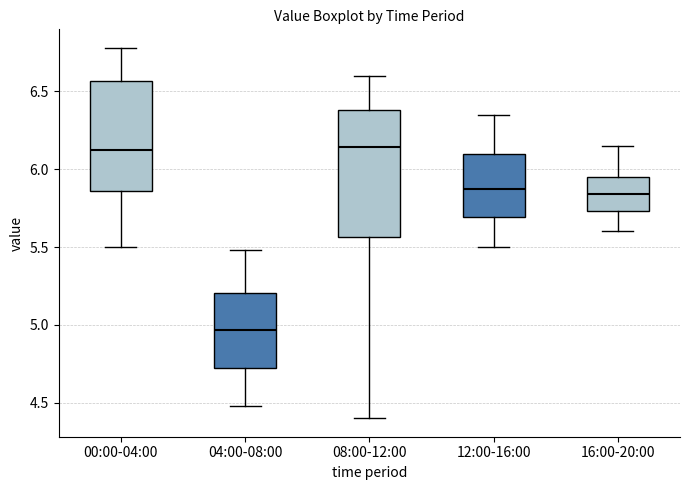

Where does the lower whisker of the box for 00:00-04:00 end on the y-axis? The values are not printed on the chart, so give them approximately, as read against the axis.

5.50